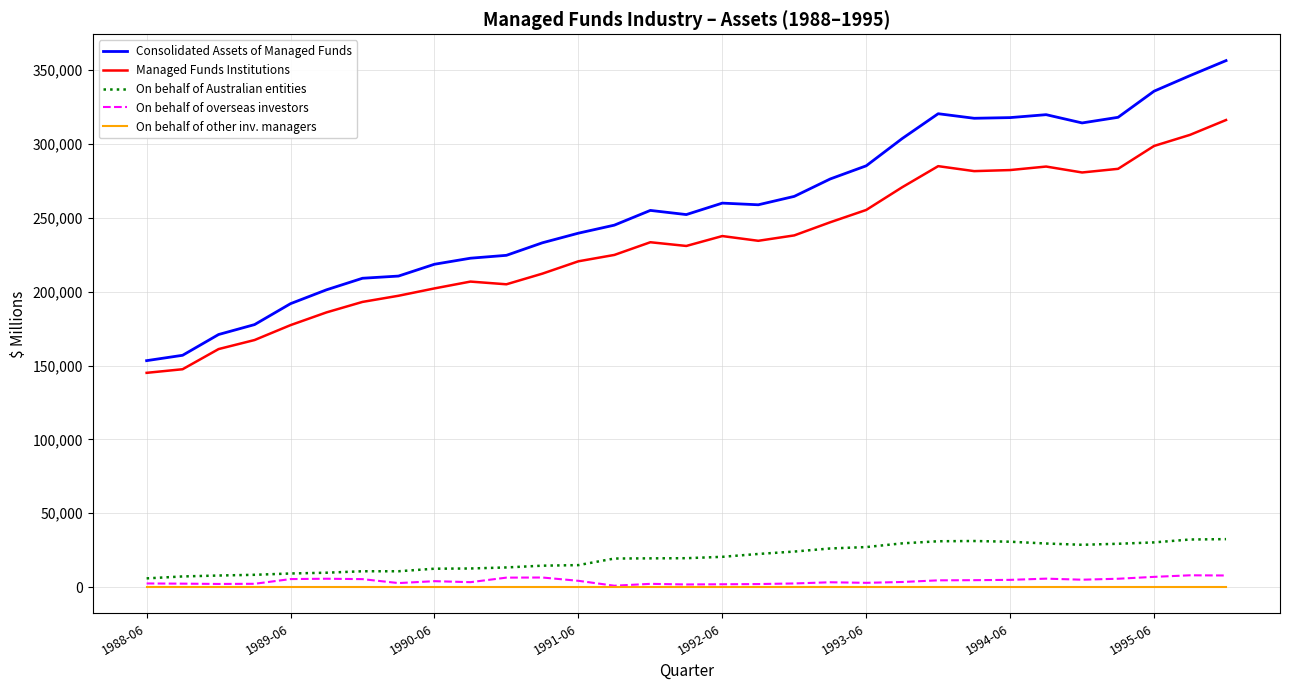

What is the maximum value shown in the chart?

356539